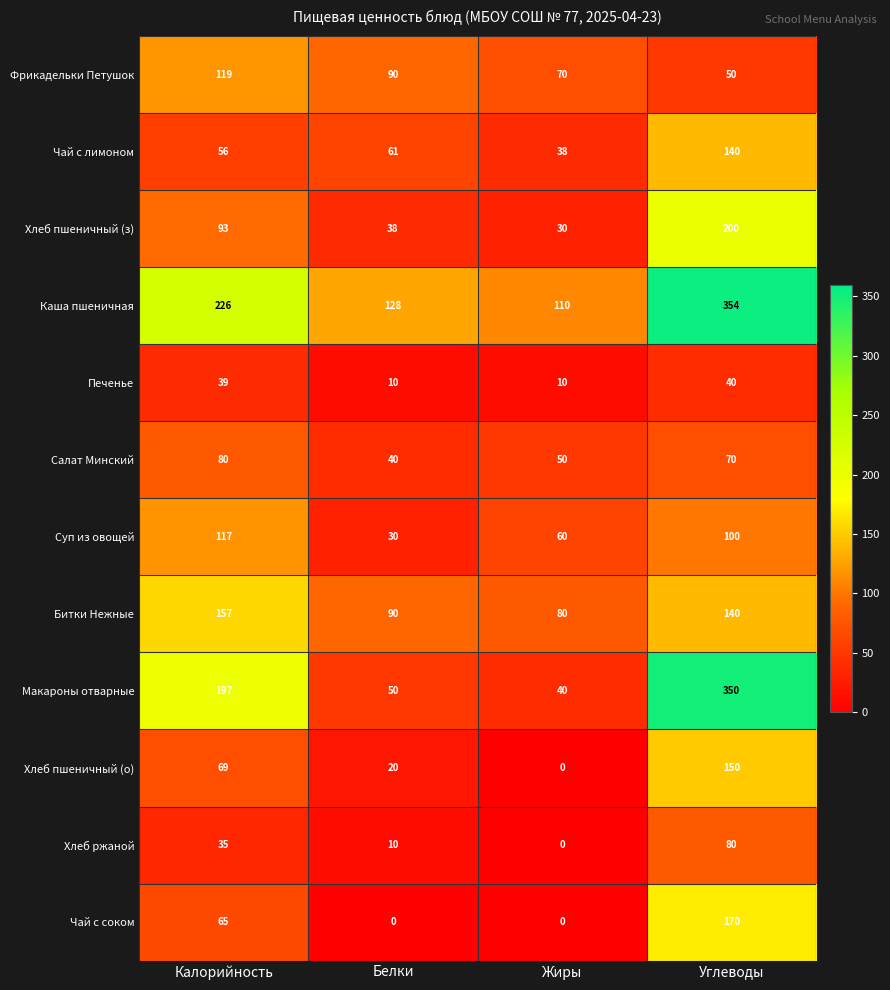

Read the Фрикадельки Петушок value at Белки, to the nearest 5.

90